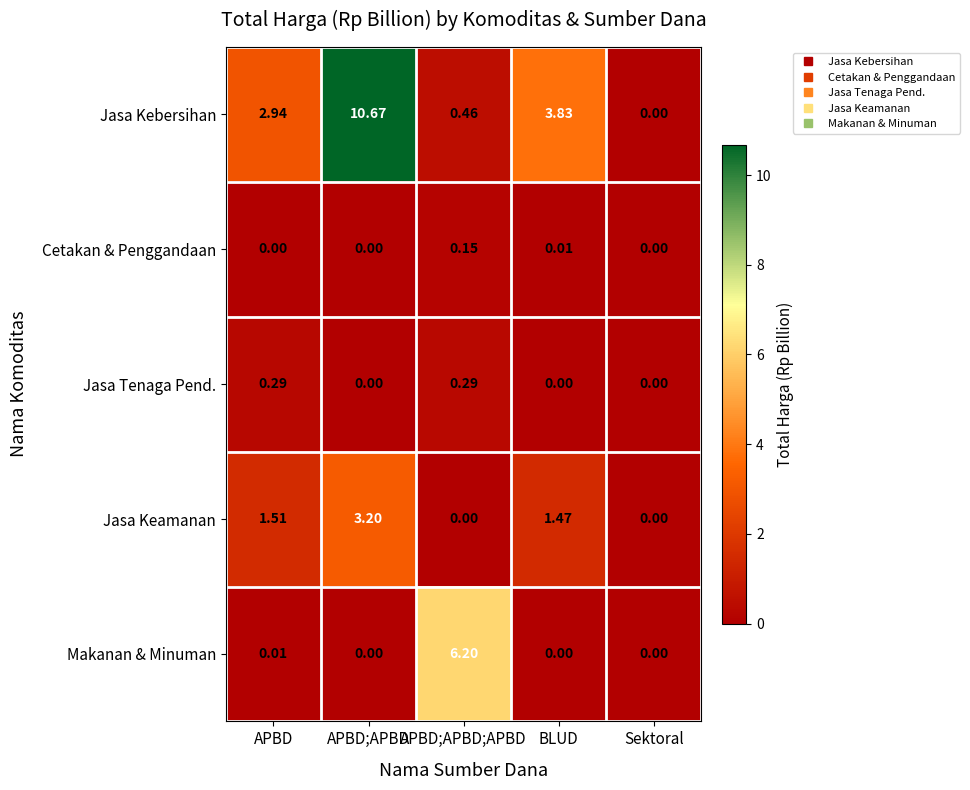

Which series has the largest total across all categories?

Jasa Kebersihan